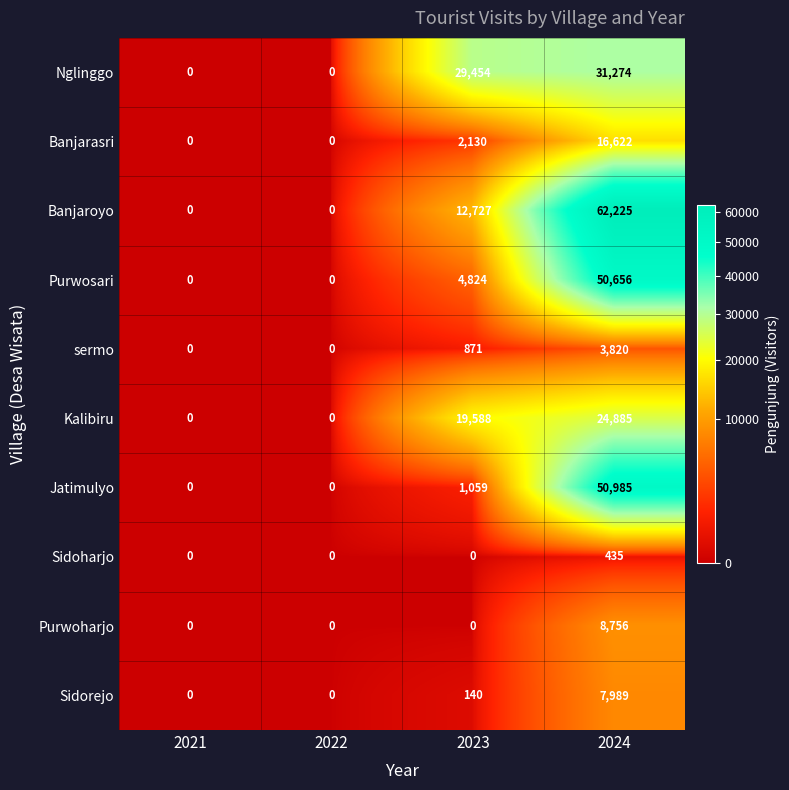

Is it true that Banjaroyo equals -30644 at 2022?

False